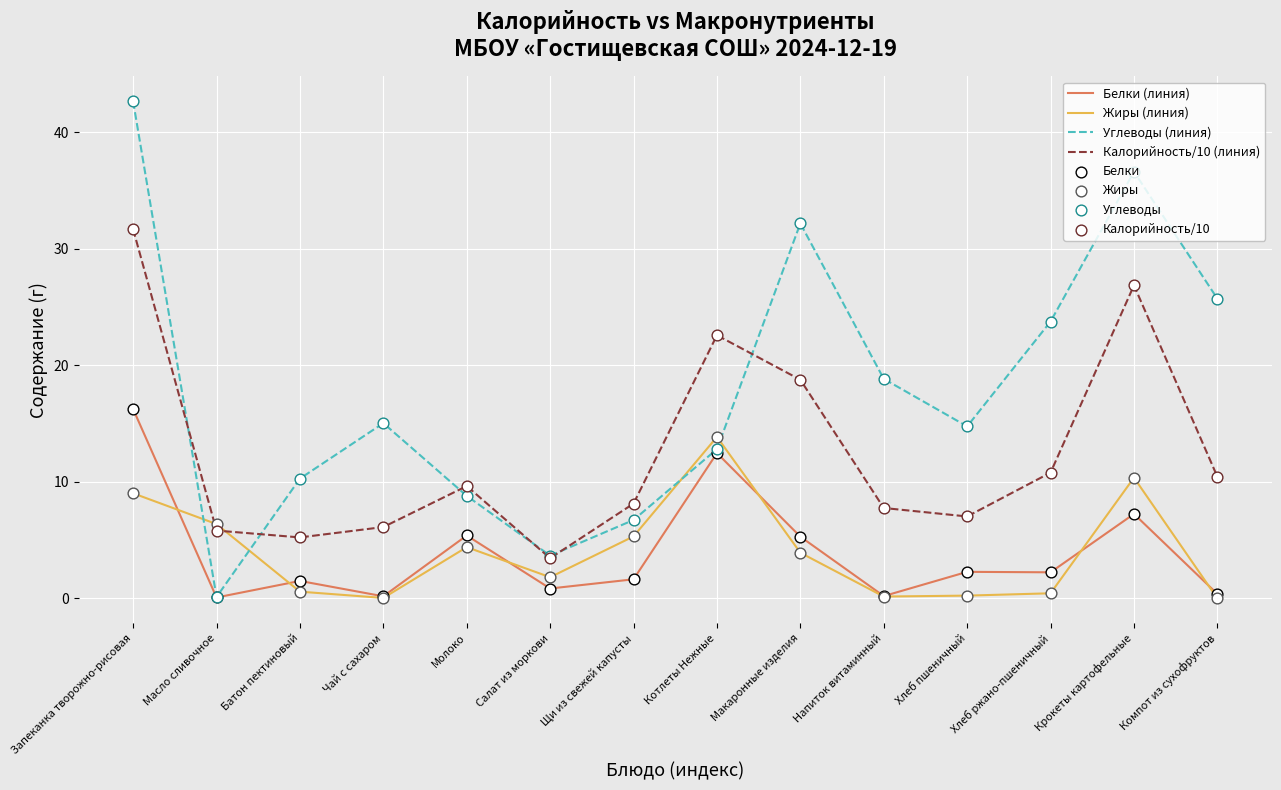

Which series has the widest spread of values?

Углеводы (линия)